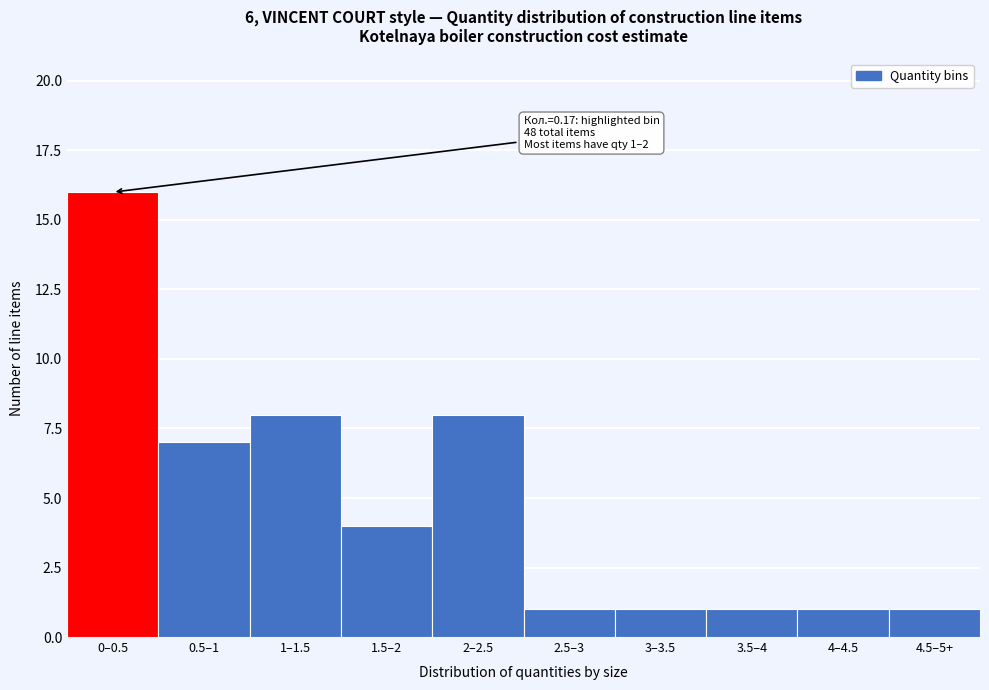

Reading left to right, list all the values displayed in this chart.

16	7	8	4	8	1	1	1	1	1